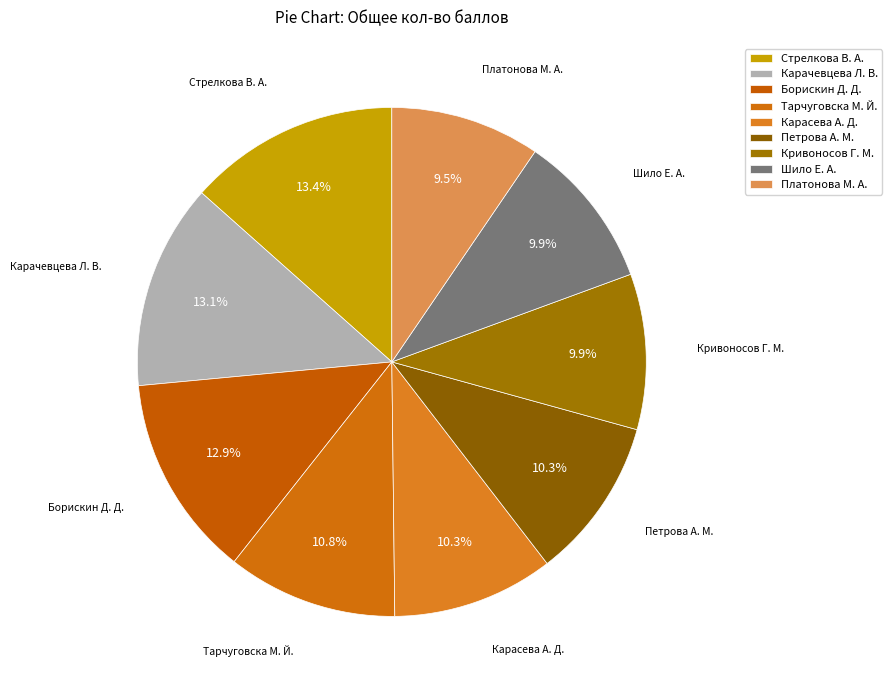

To the nearest percent, what percentage of the pie is Борискин Д. Д.?

13%